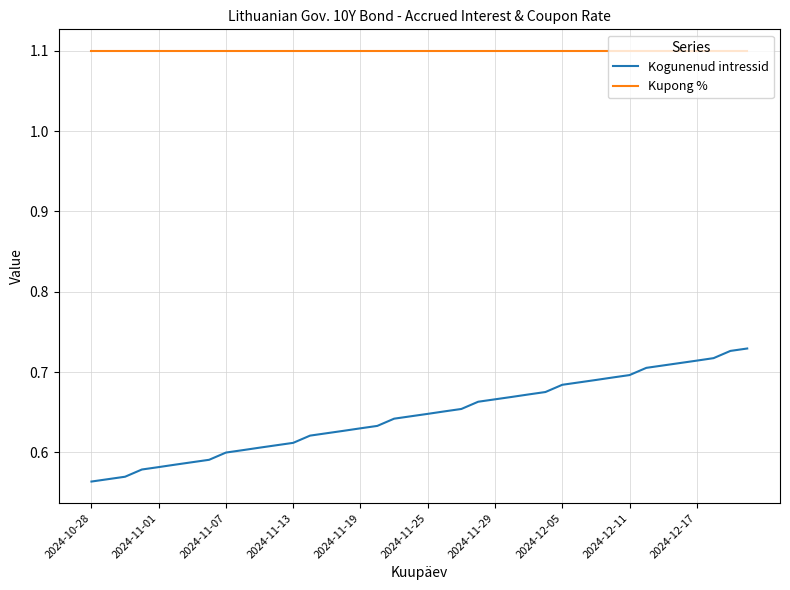

What is the highest value of the Kupong % series?

1.1